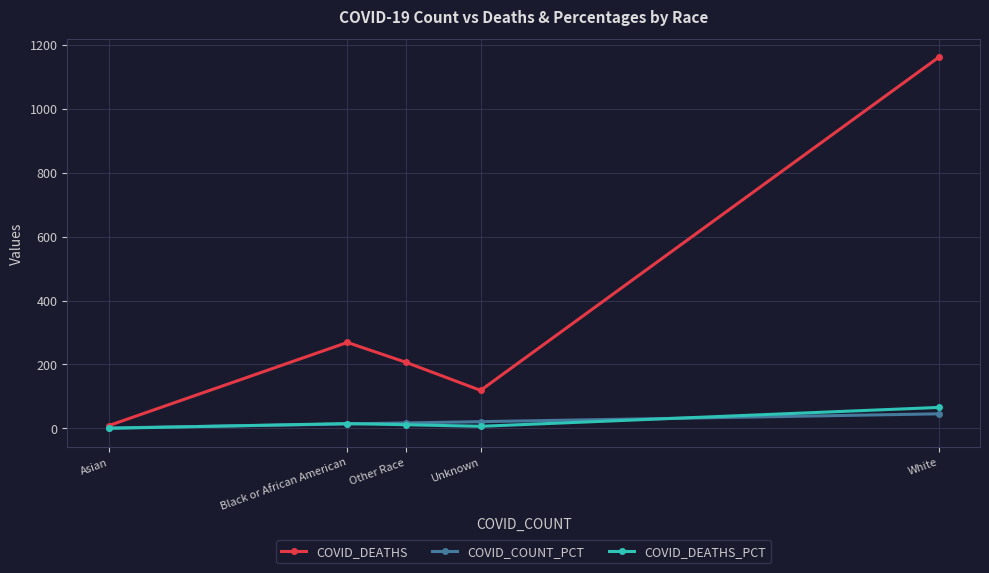

The value of COVID_DEATHS at Unknown is 119.0. True or false?

True